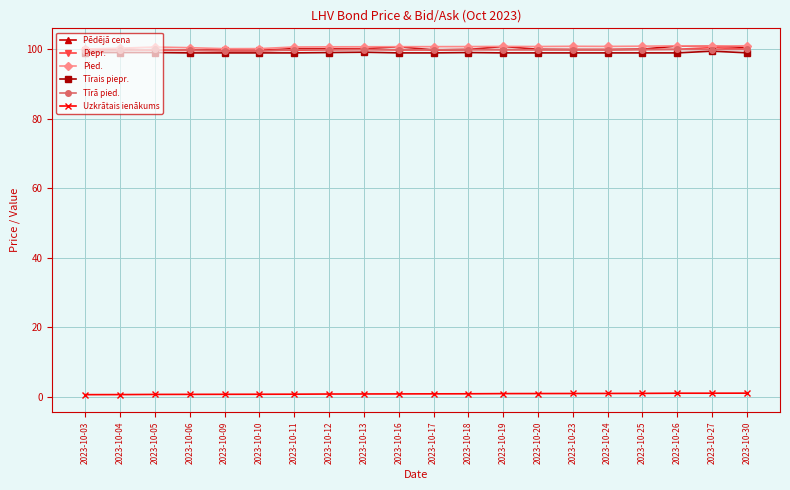

True or false: Pied. has more than 0 interior local peaks.

True